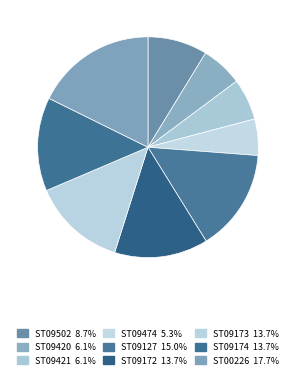

Combined, what portion of the pie is ST09174 and ST09474?

19.0%